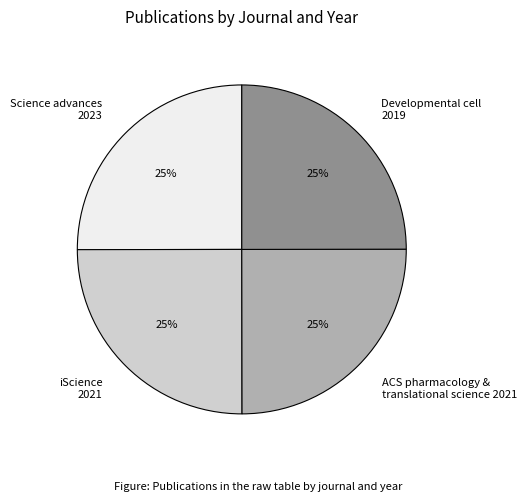

Count the number of slices in the pie.

4